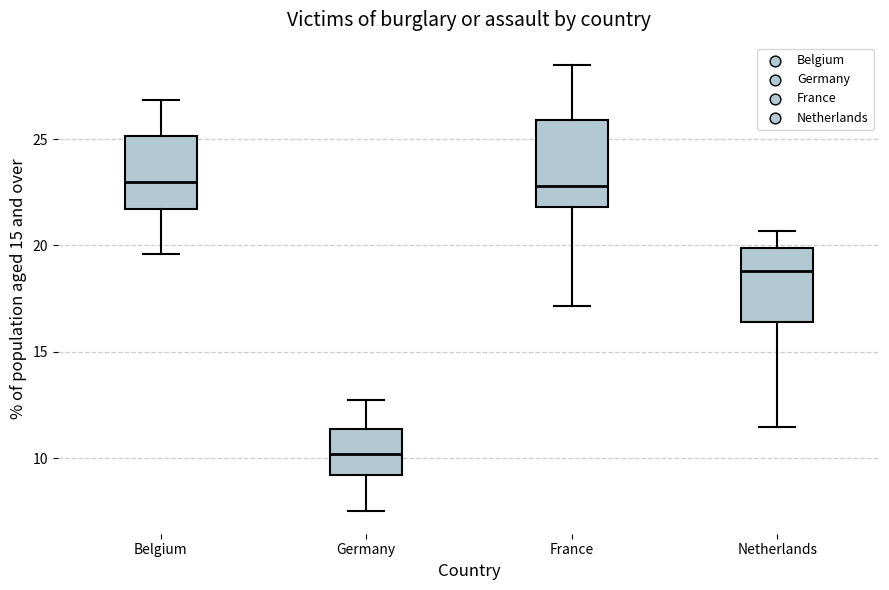

Reading left to right, transcribe this box plot: for each box, give where its median line is, the range the box spans, and where its two whiskers end, as read against the y-axis. The values are not printed on the chart, so give them approximately, as read against the axis.

Belgium: median 23.0, box 21.5 to 25.0, whiskers 19.5 to 27.0
Germany: median 10.0, box 9.0 to 11.5, whiskers 7.5 to 12.5
France: median 23.0, box 22.0 to 26.0, whiskers 17.0 to 28.5
Netherlands: median 19.0, box 16.5 to 20.0, whiskers 11.5 to 20.5